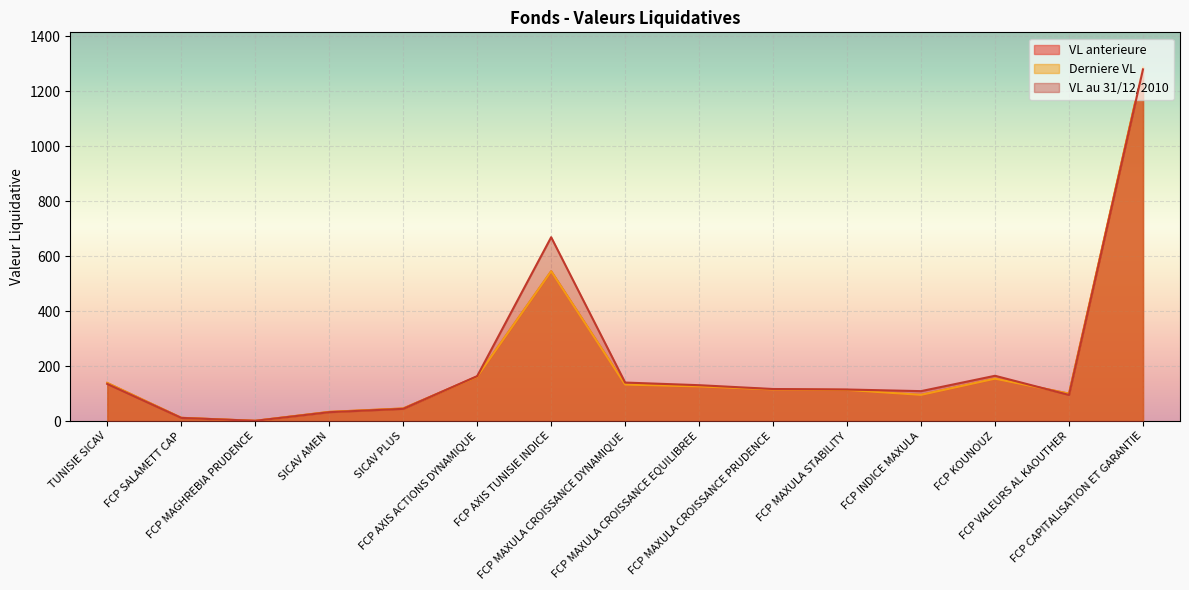

Which label corresponds to the largest value in the chart?

FCP CAPITALISATION ET GARANTIE